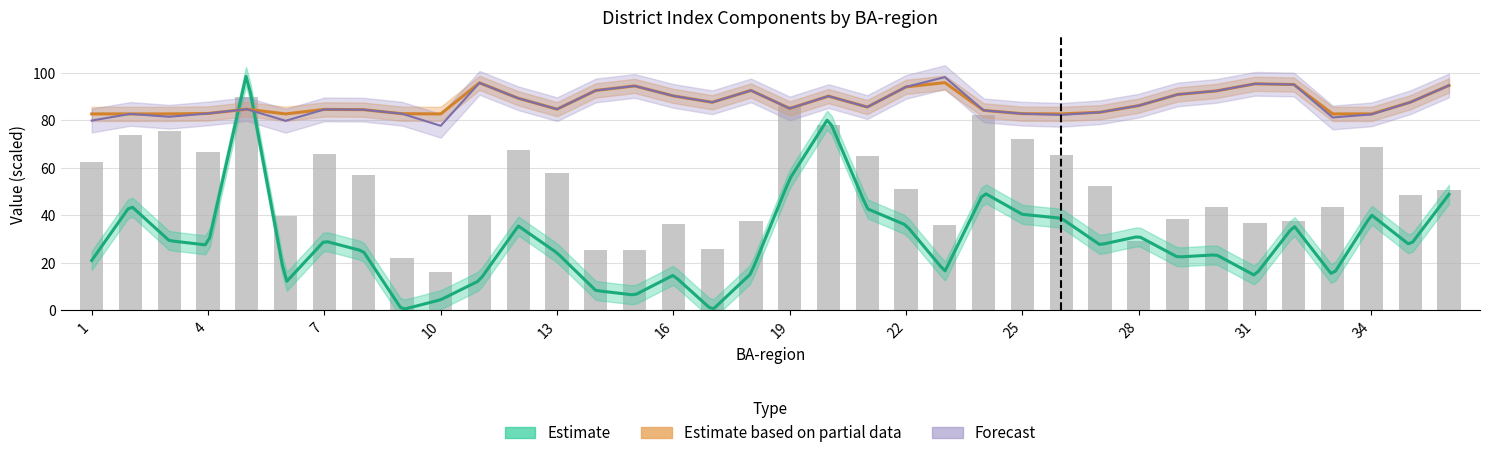

Are the bars horizontal?

No